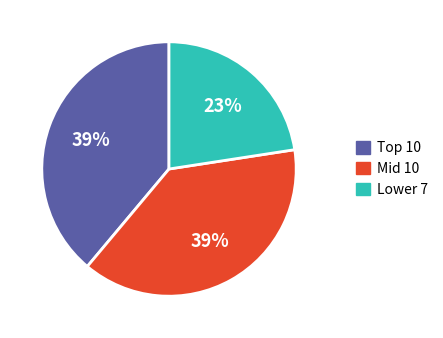

Does any single category account for the majority?

No